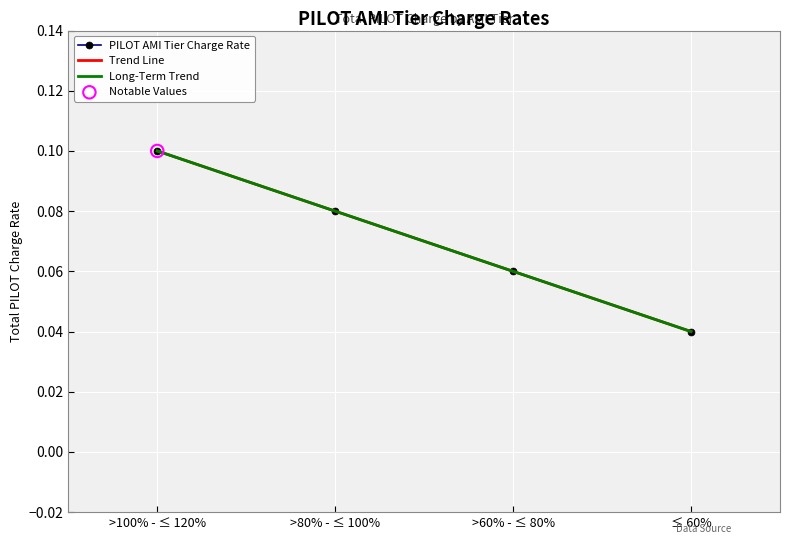

What are all the series names shown in the legend?

PILOT AMI Tier Charge Rate, Trend Line, Long-Term Trend